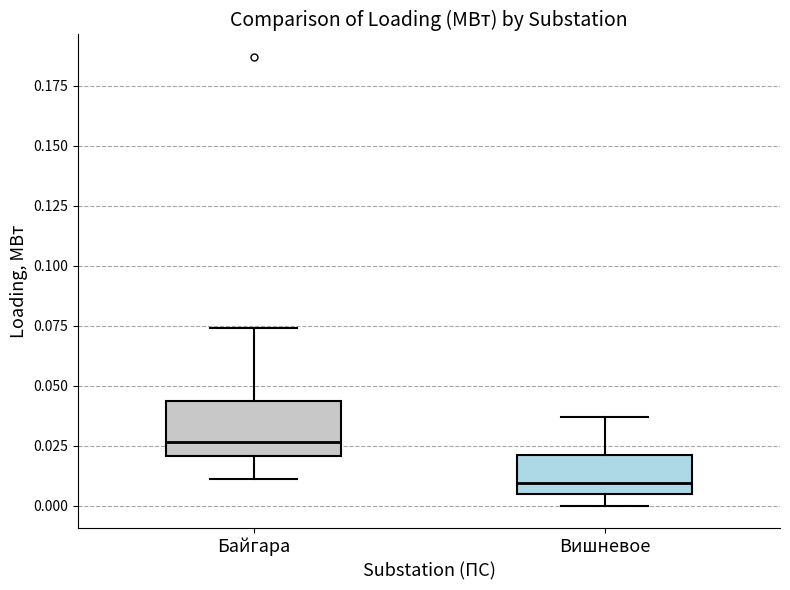

Which box has the highest median line?

Байгара